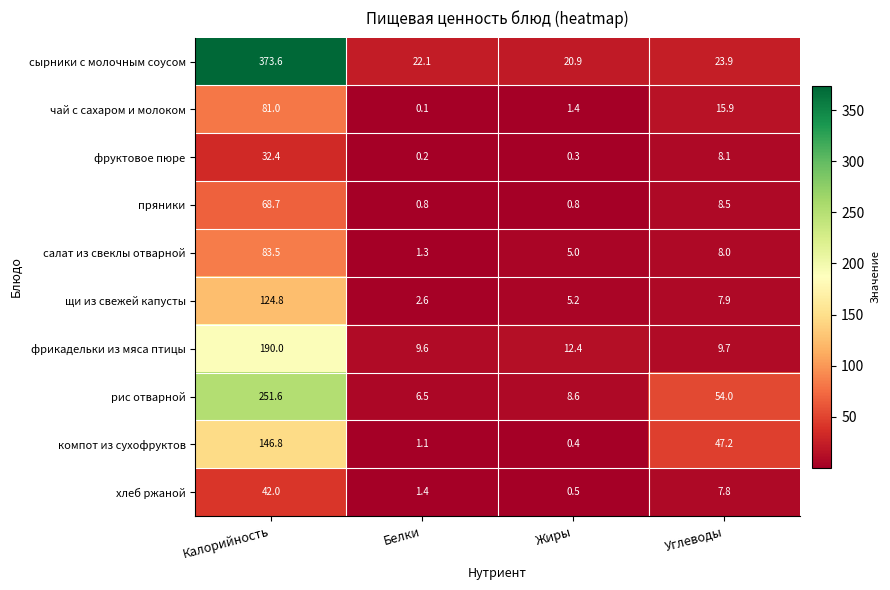

Rank the series by their maximum value, from highest to lowest.

сырники с молочным соусом, рис отварной, фрикадельки из мяса птицы, компот из сухофруктов, щи из свежей капусты, салат из свеклы отварной, чай с сахаром и молоком, пряники, хлеб ржаной, фруктовое пюре